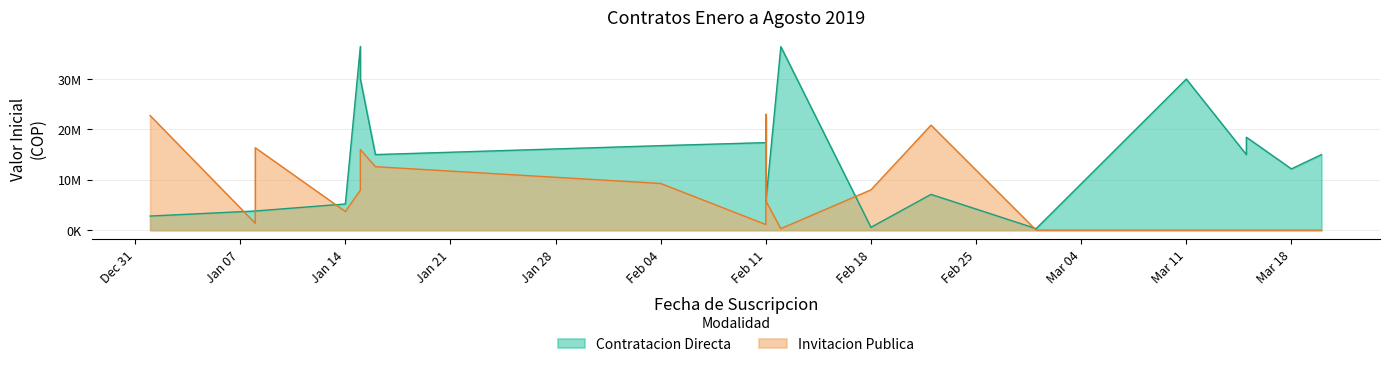

How many categories are shown in the chart?

20